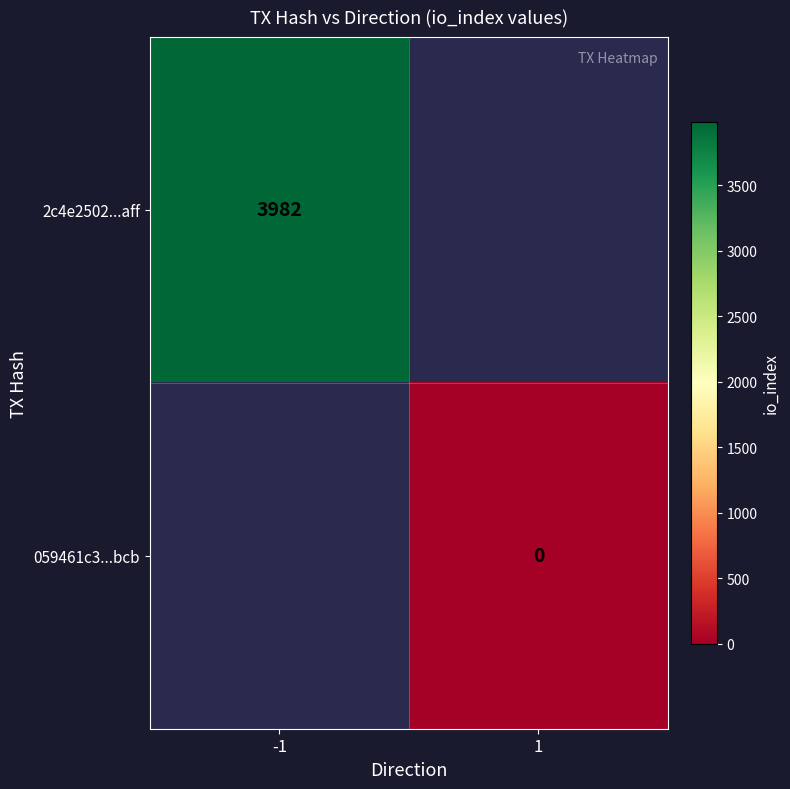

True or false: 2c4e2502...aff has a value of 3982 at -1.

True